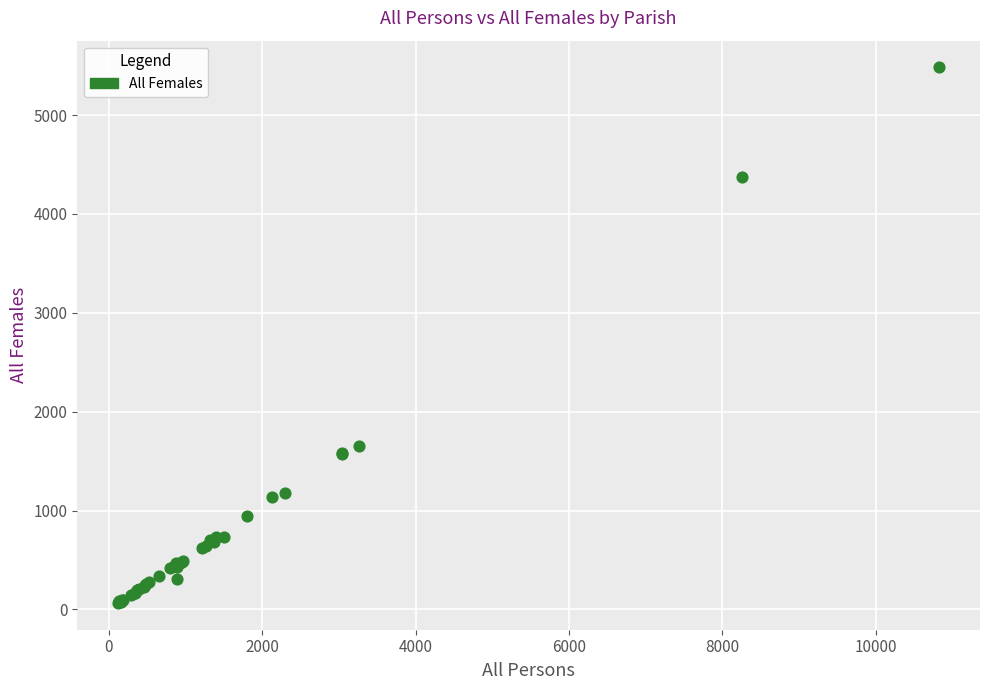

What Y value in the scatter plot is closest to 2773?

1653